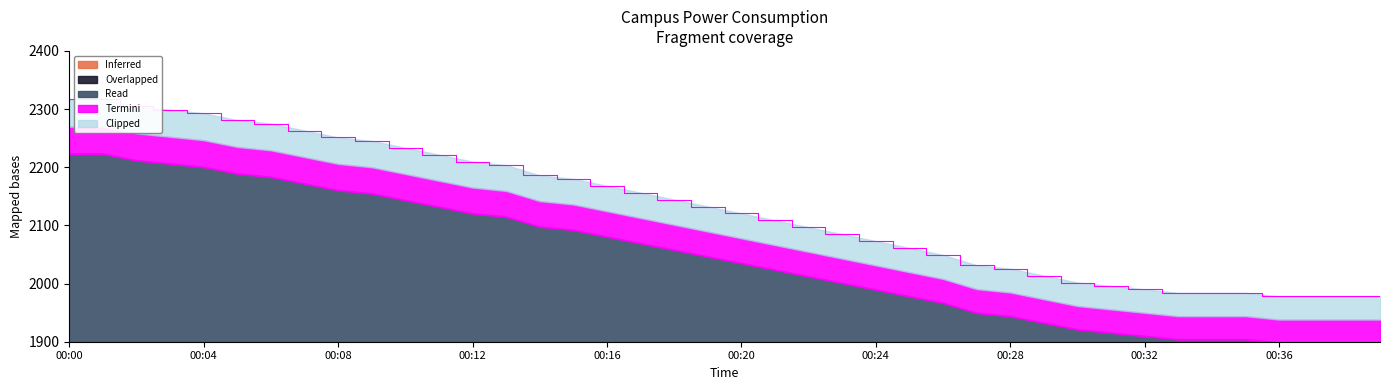

What is the value of the 12th point from the left?

2221.6